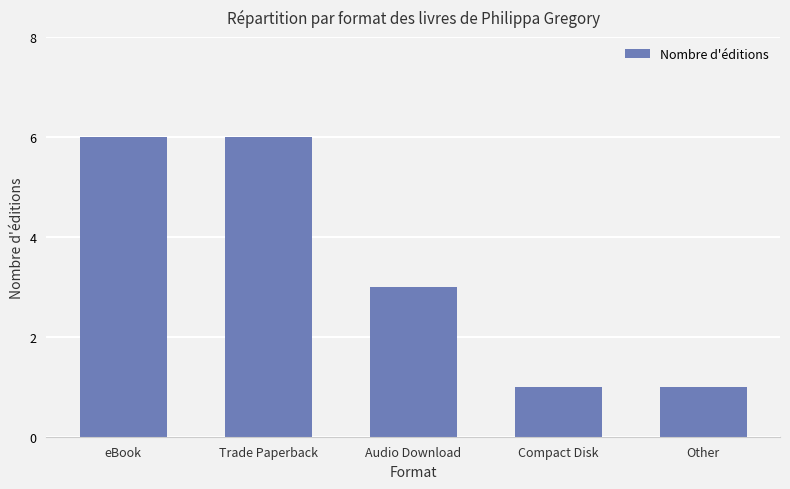

What position from the left is Compact Disk?

4